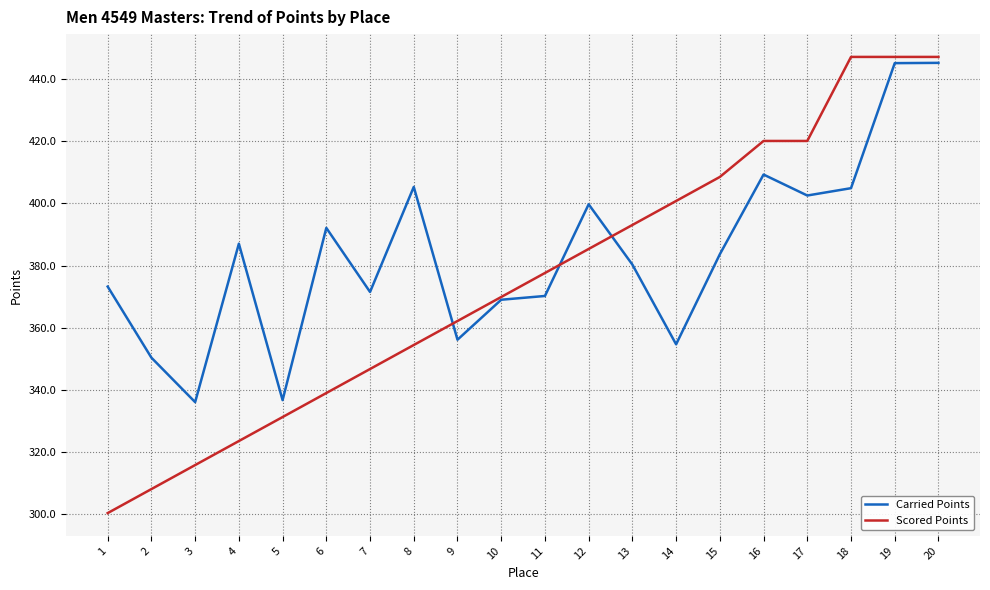

Does the chart display data point markers on the line(s)?

No